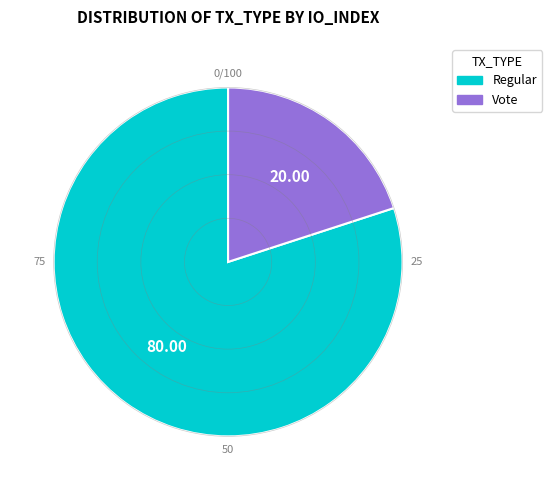

Does any single category account for the majority?

Yes